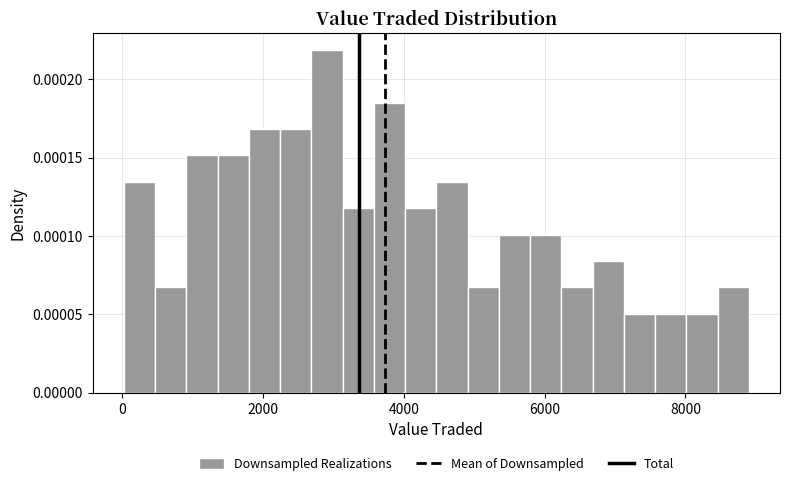

Around what value on the x-axis is the tallest bar? Give the approximate position of its centre, as read against the axis.

3000